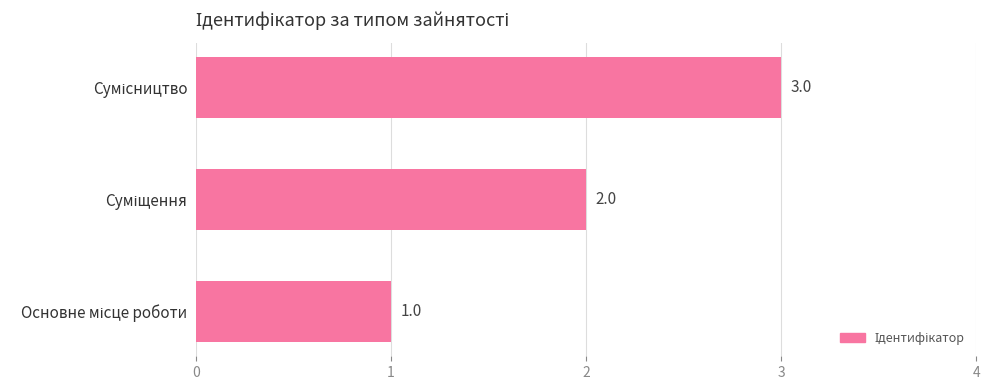

What is the sum of all values?

6